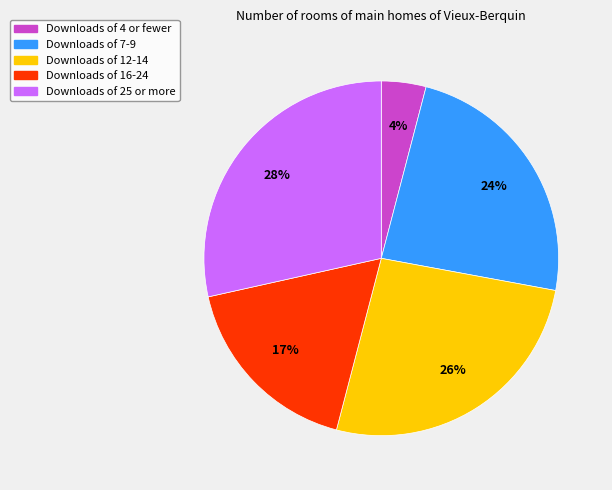

How many slices are in this pie chart?

5